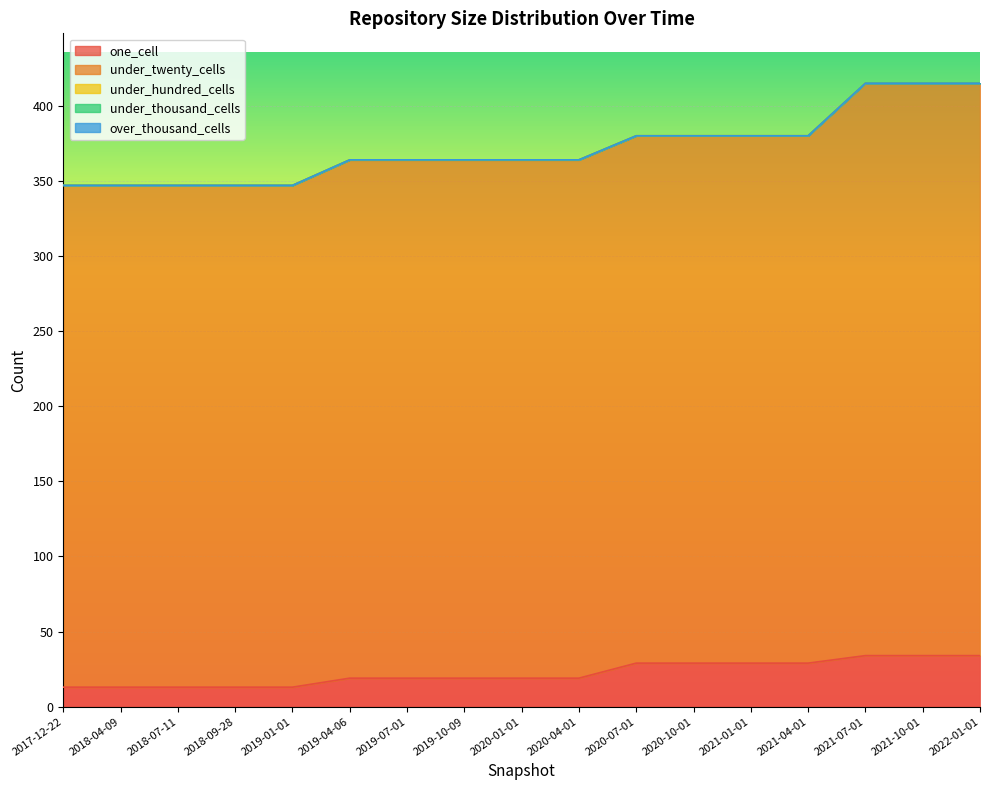

What position from the right is 2017-12-22?

17